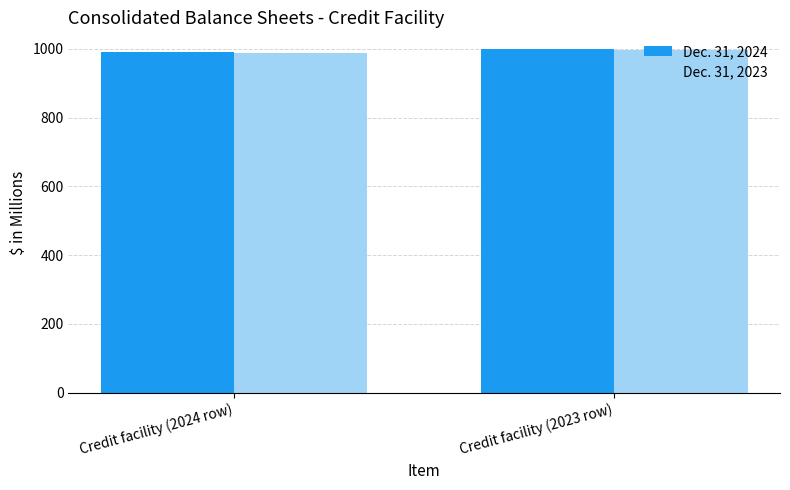

What is the greatest value displayed?

998